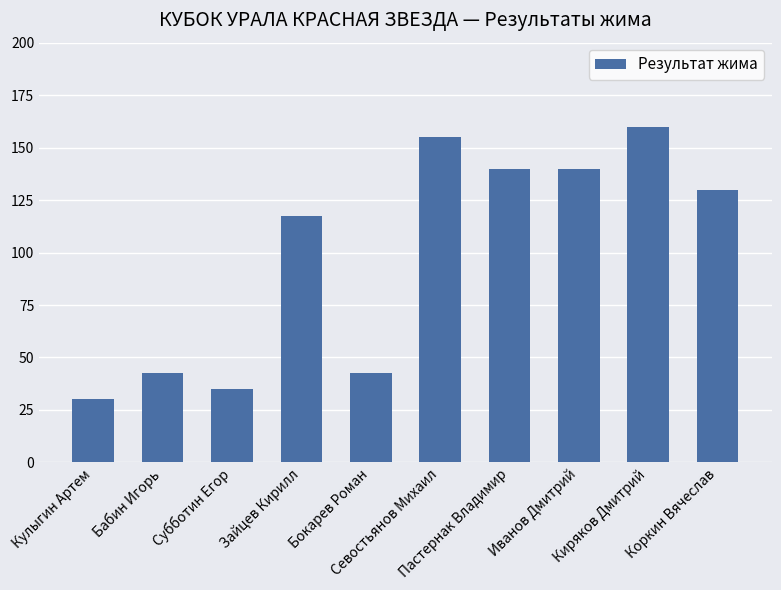

What is the sum of all values?

992.5